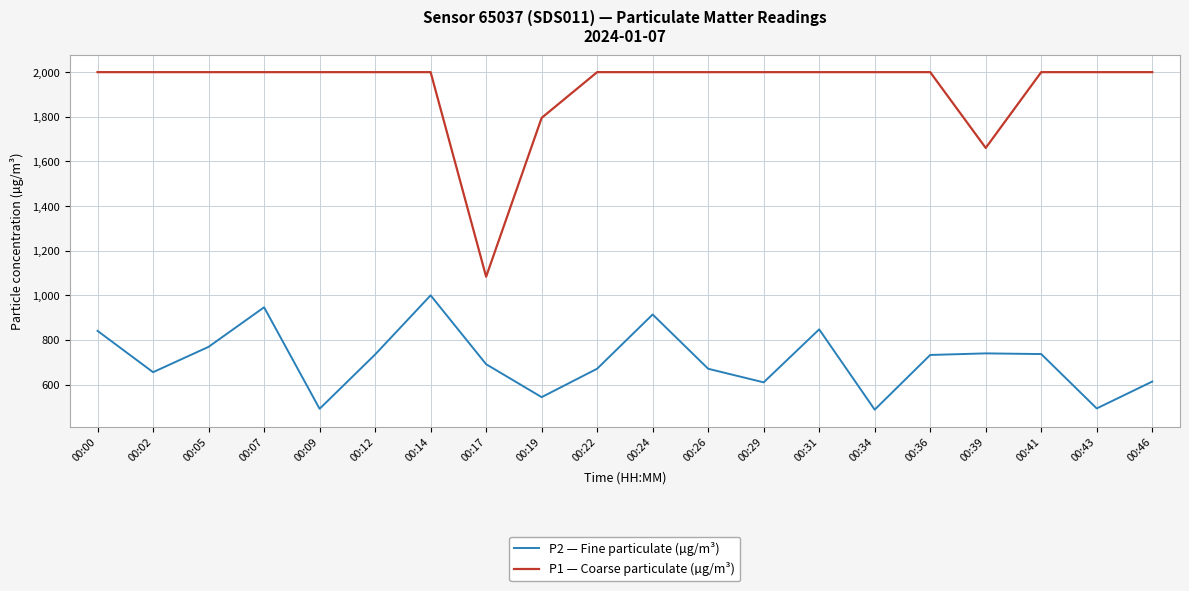

The P1 — Coarse particulate (µg/m³) series shows 3486.3 at 00:24. True or false?

False